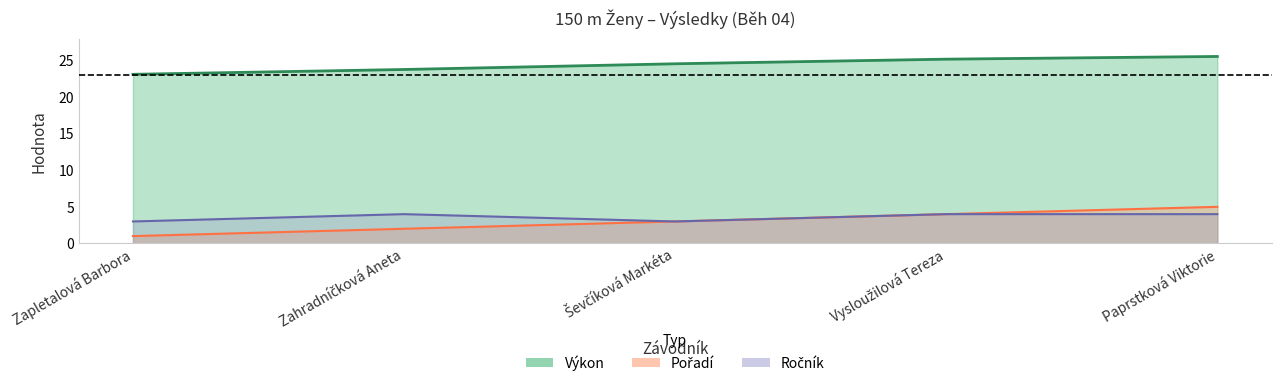

What is the minimum value for Ročník?

3.0